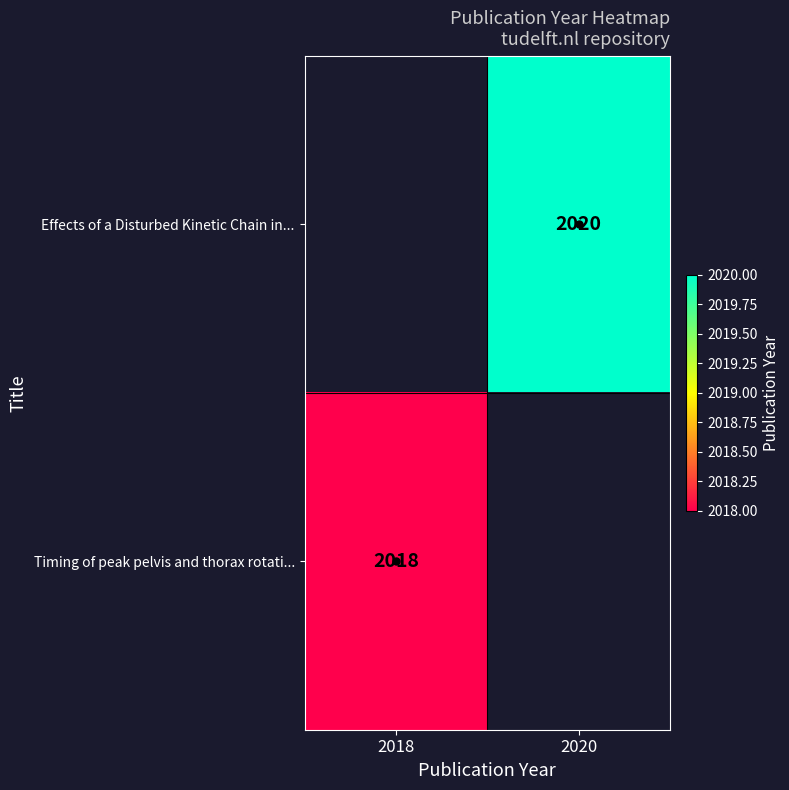

The Effects of a Disturbed Kinetic Chain in... series shows 2020 at 2020. True or false?

True